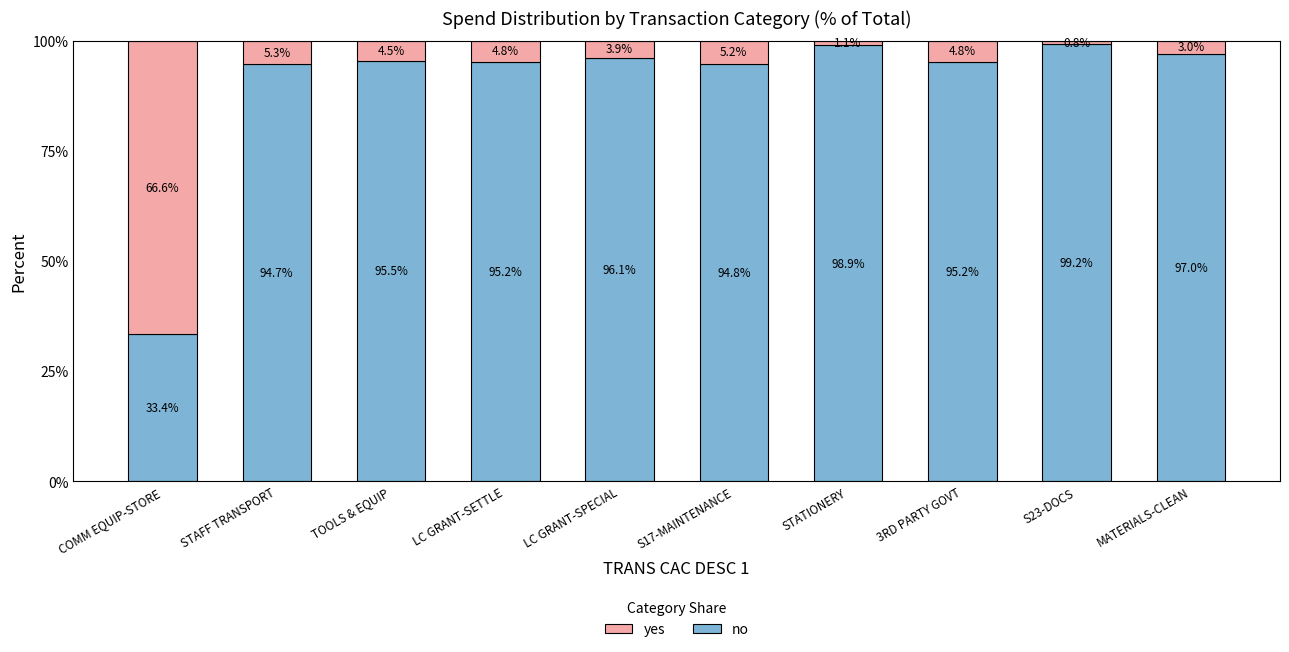

What is the difference between the no values at STATIONERY and 3RD PARTY GOVT?

3.7